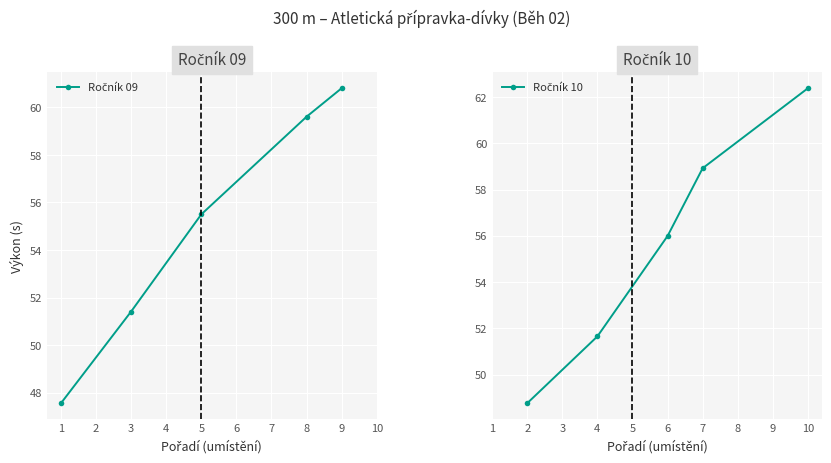

What is the minimum value for Ročník 10?

48.8